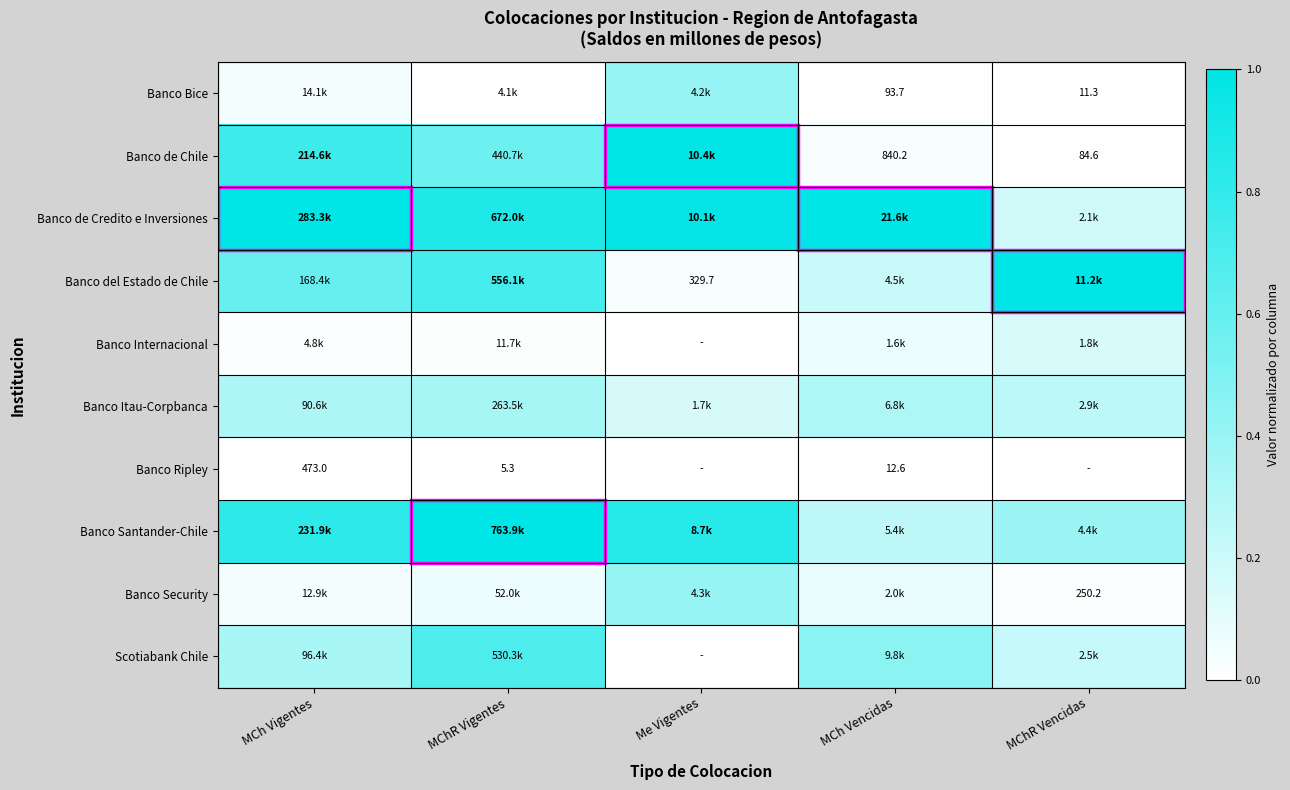

At which category is the sum across all series the highest?

MChR Vigentes